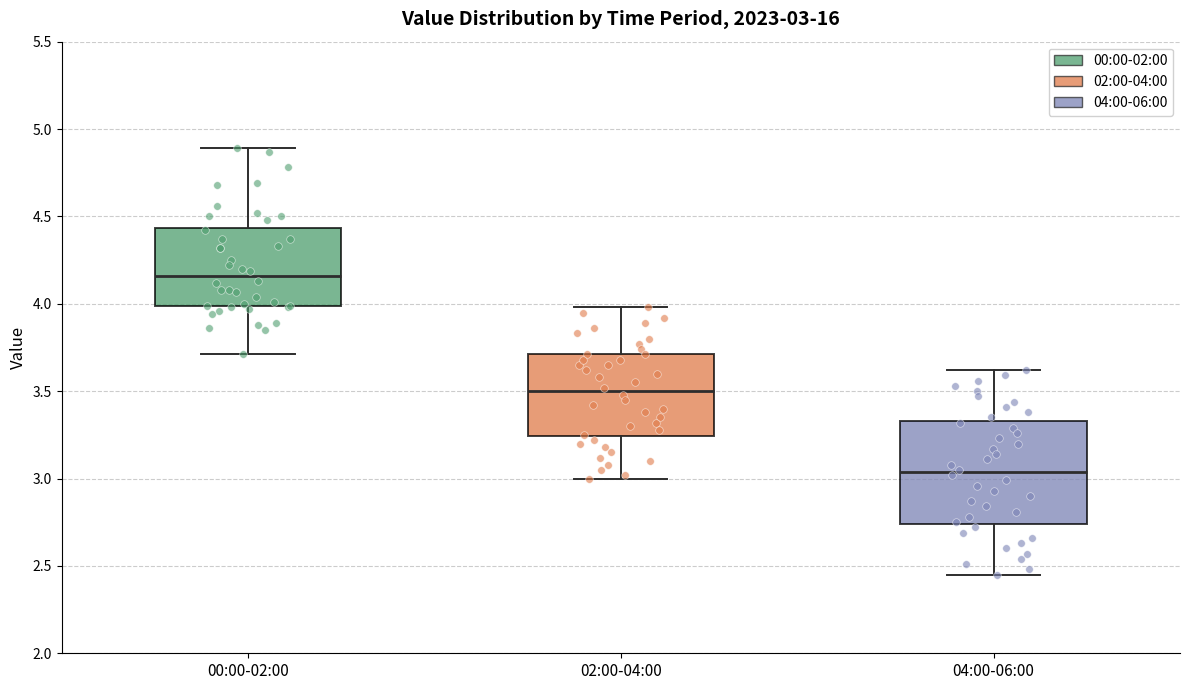

Which box has the lowest median line?

04:00-06:00